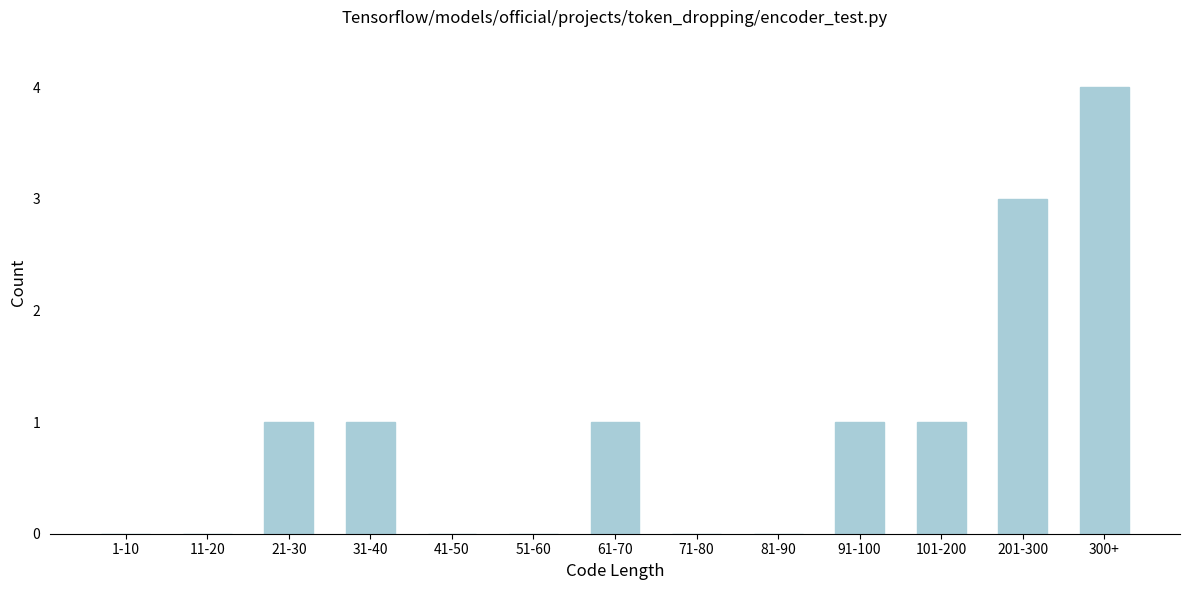

Reading left to right, what are all the values shown in this chart?

1-10=0	11-20=0	21-30=1	31-40=1	41-50=0	51-60=0	61-70=1	71-80=0	81-90=0	91-100=1	101-200=1	201-300=3	300+=4